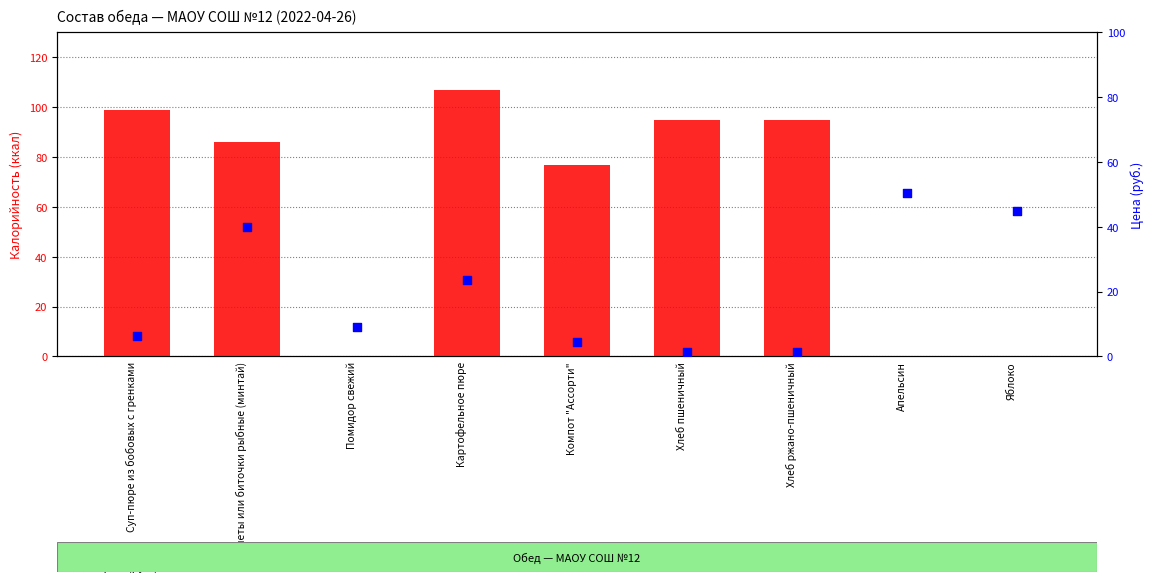

Is the value of Калорийность at Котлеты или биточки рыбные (минтай) greater than the value of Цена at Картофельное пюре?

Yes